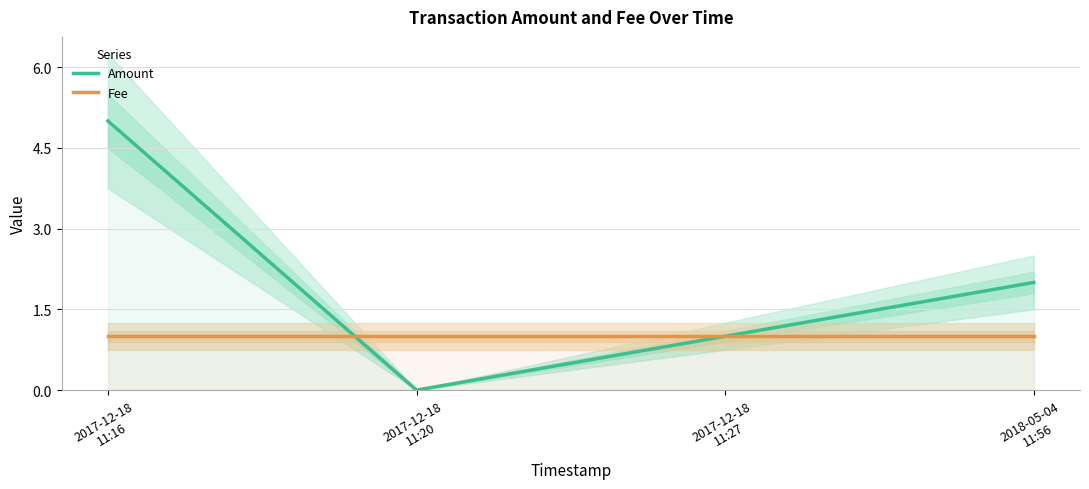

Rank the series by their maximum value, from lowest to highest.

Fee, Amount